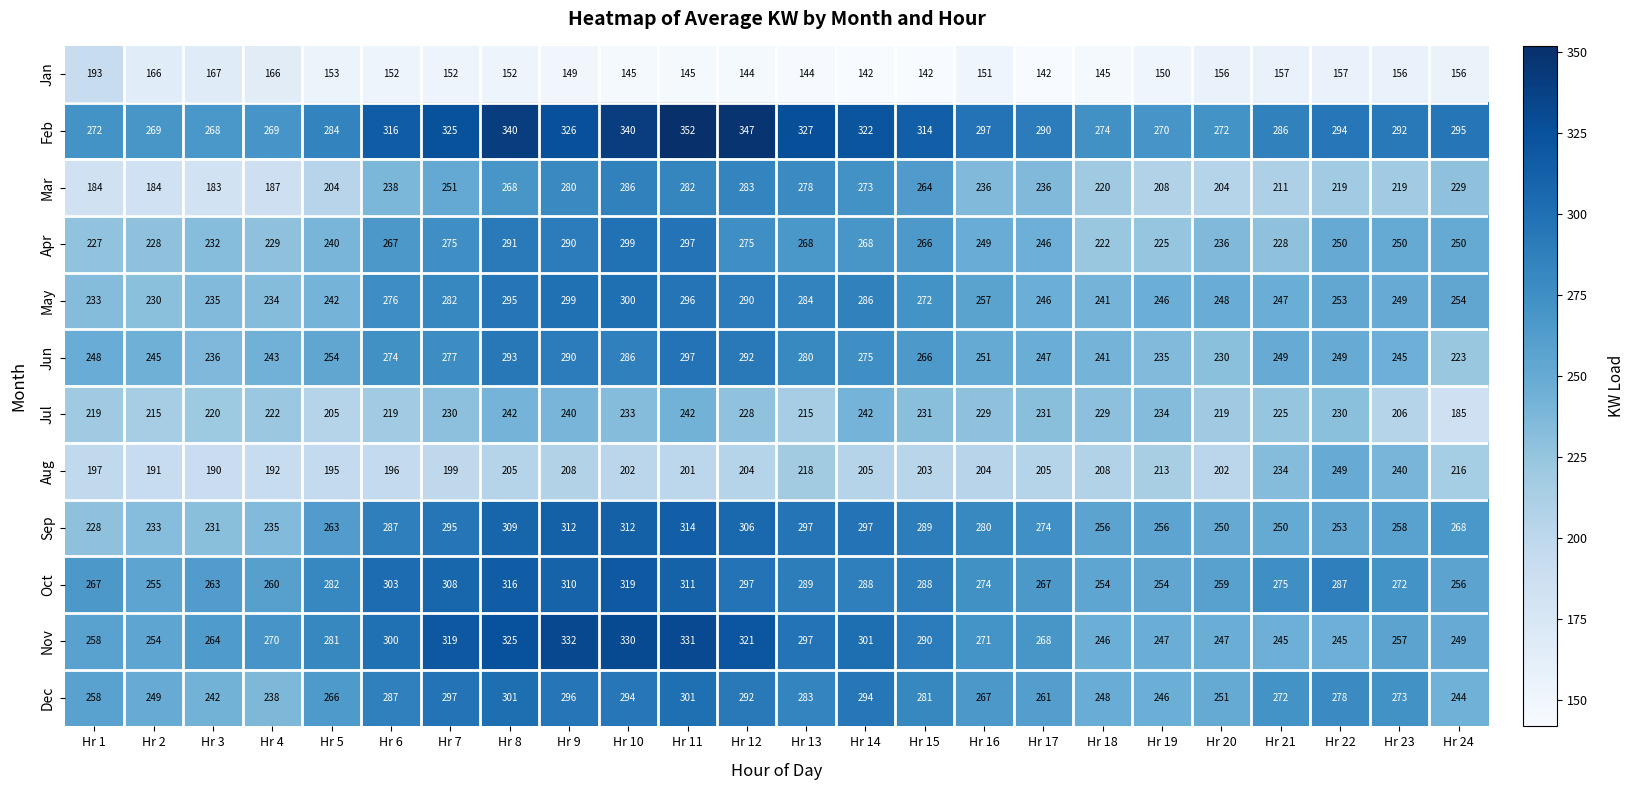

How many values in the Nov series are below 271?

12